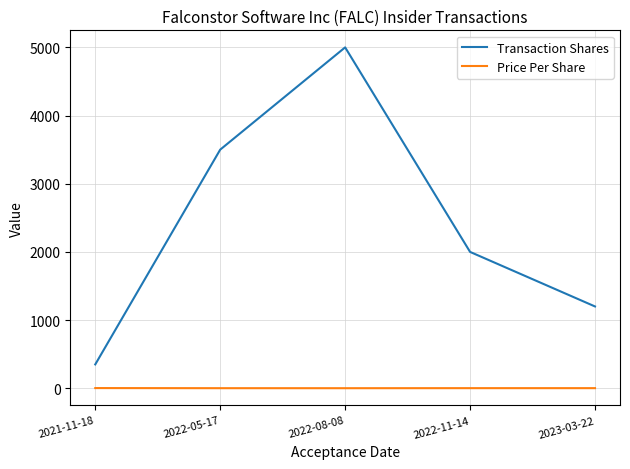

Does the chart have visible grid lines?

Yes